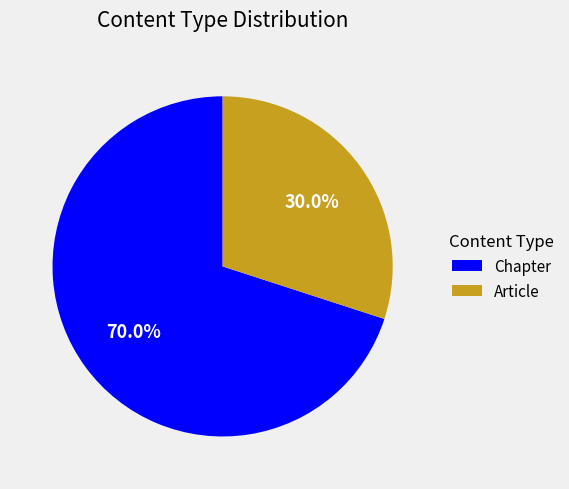

What is the ratio of the value at Chapter to the value at Article?

2.3